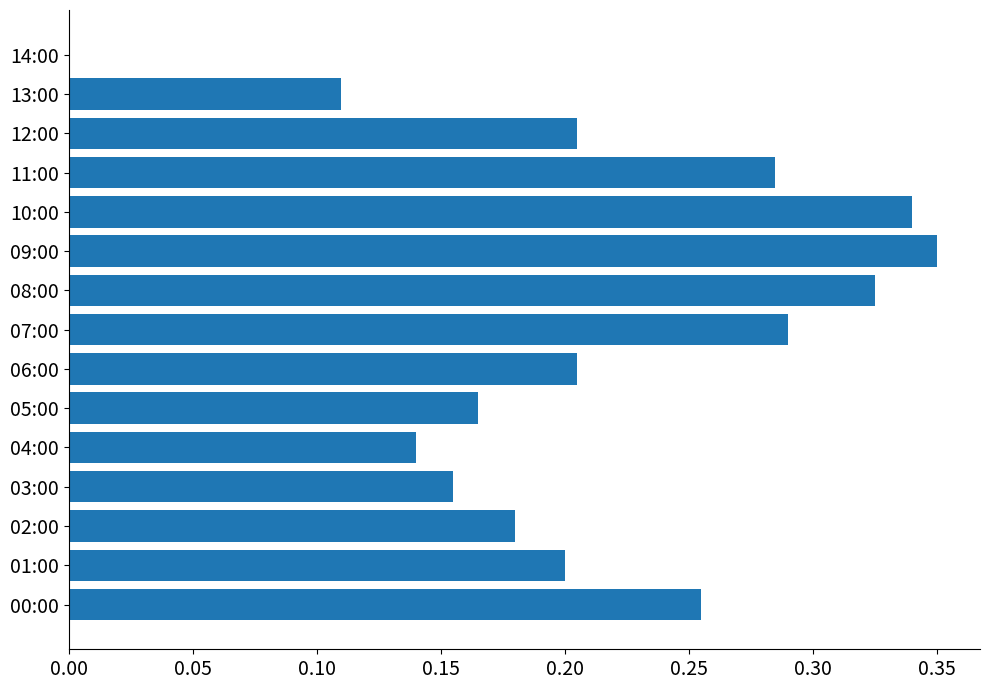

At which label is the value closest to 0?

14:00